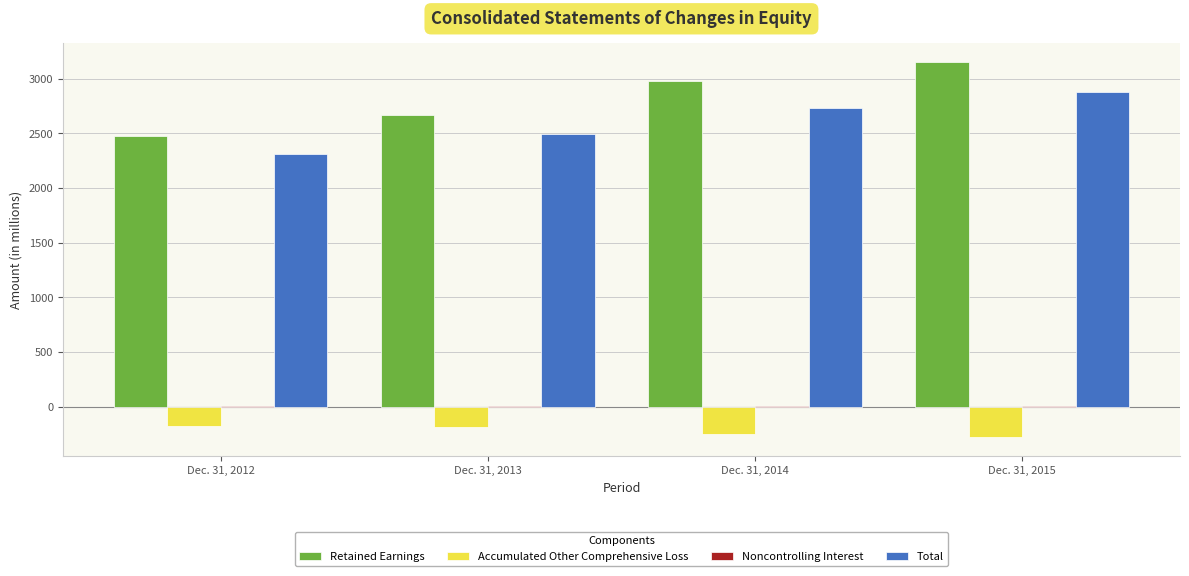

Which label corresponds to the largest value in the chart?

Dec. 31, 2015